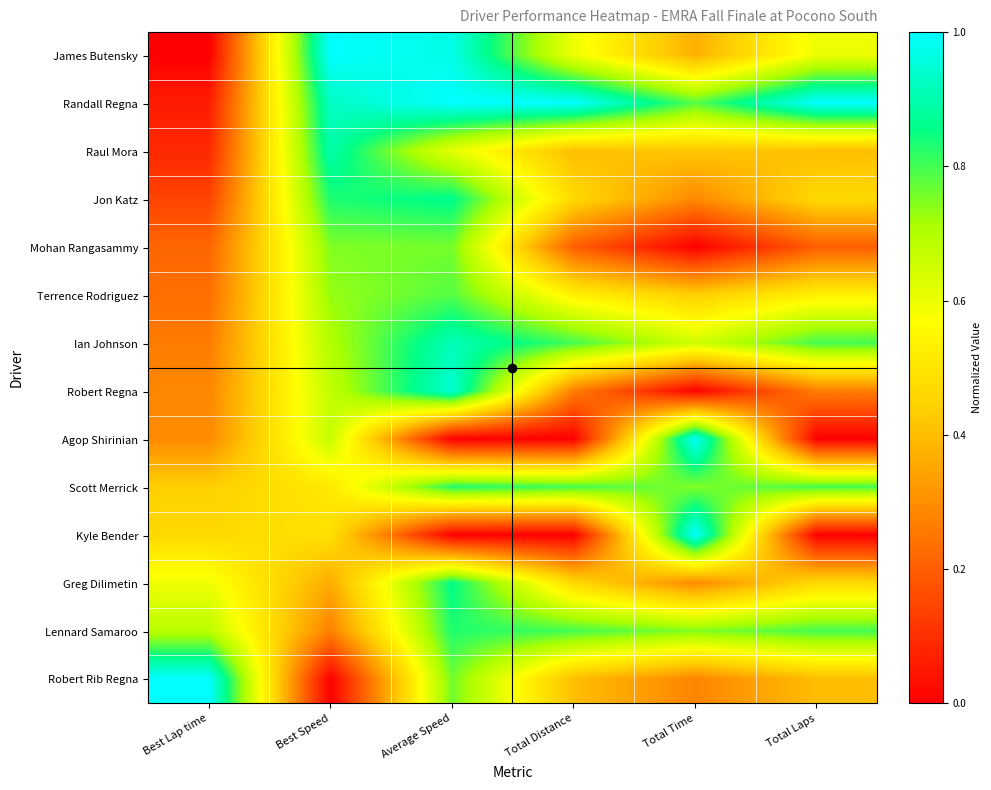

How many categories are shown in the chart?

6